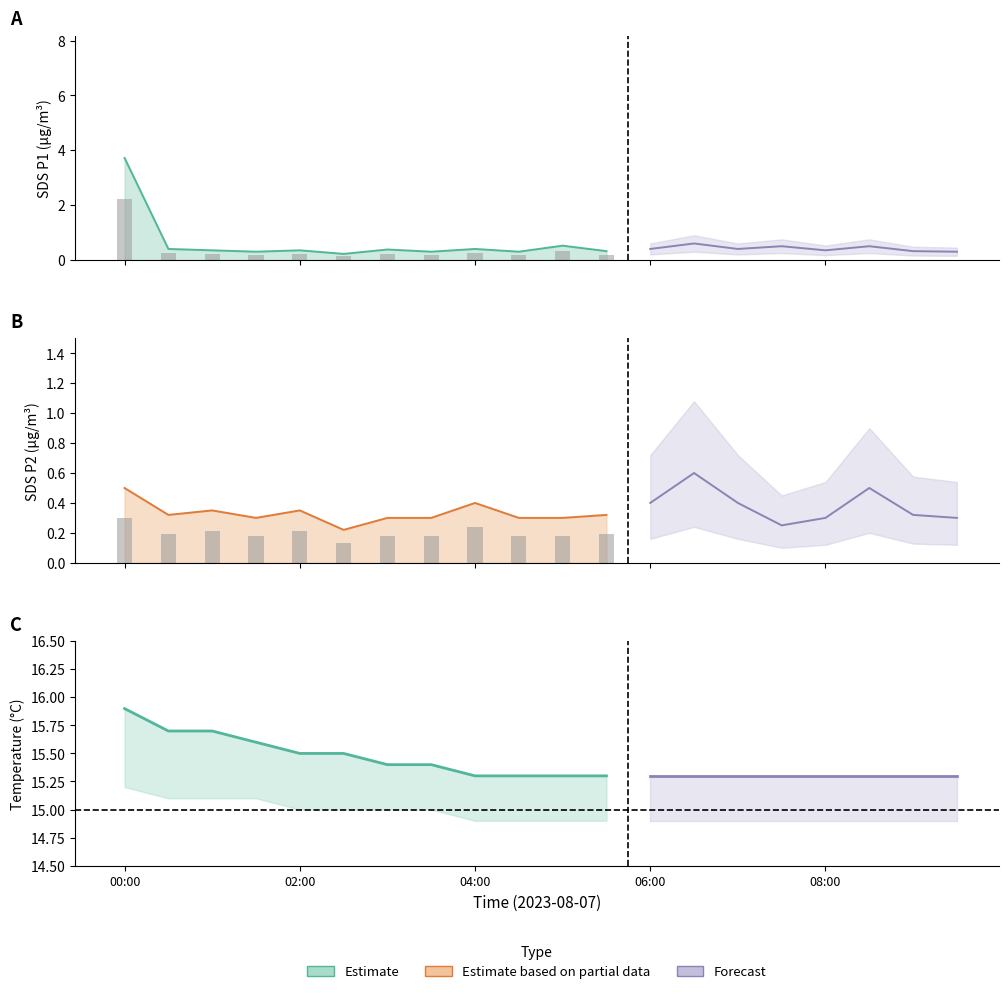

What is the average value?

0.2